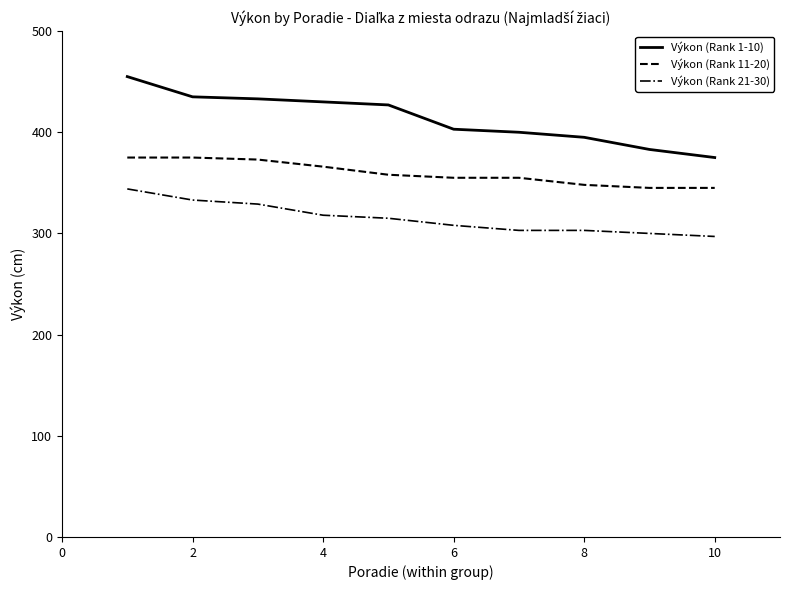

Count the number of data series in this chart.

3